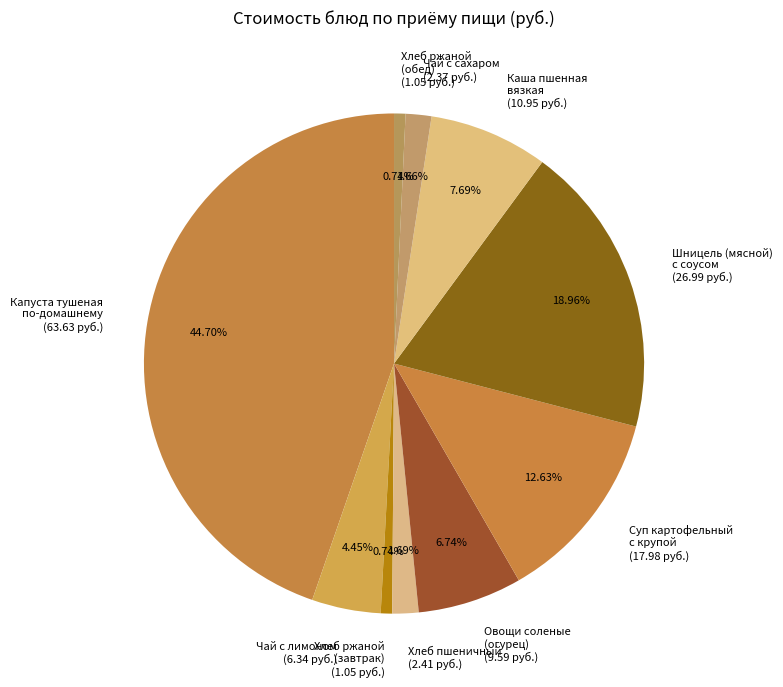

To the nearest percent, what is the average slice percentage?

10%